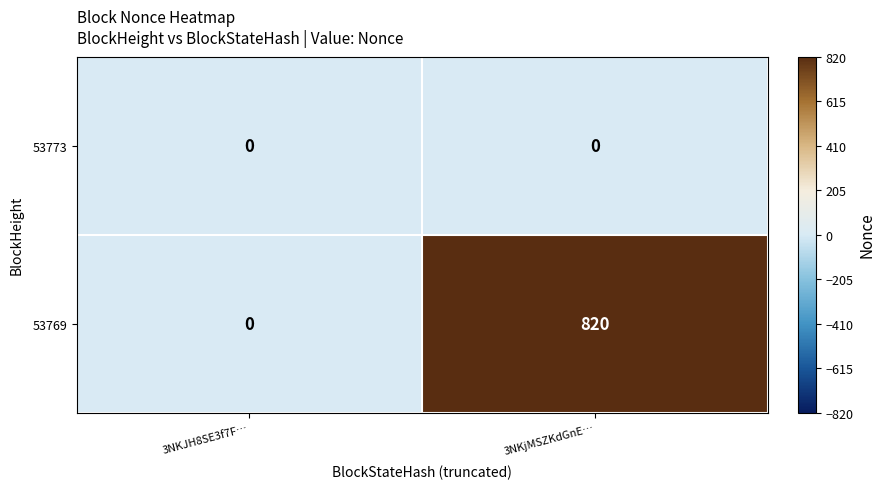

What is the sum of the 53769 values at 3NKjMSZKdGnE… and 3NKJH8SE3f7F…?

820